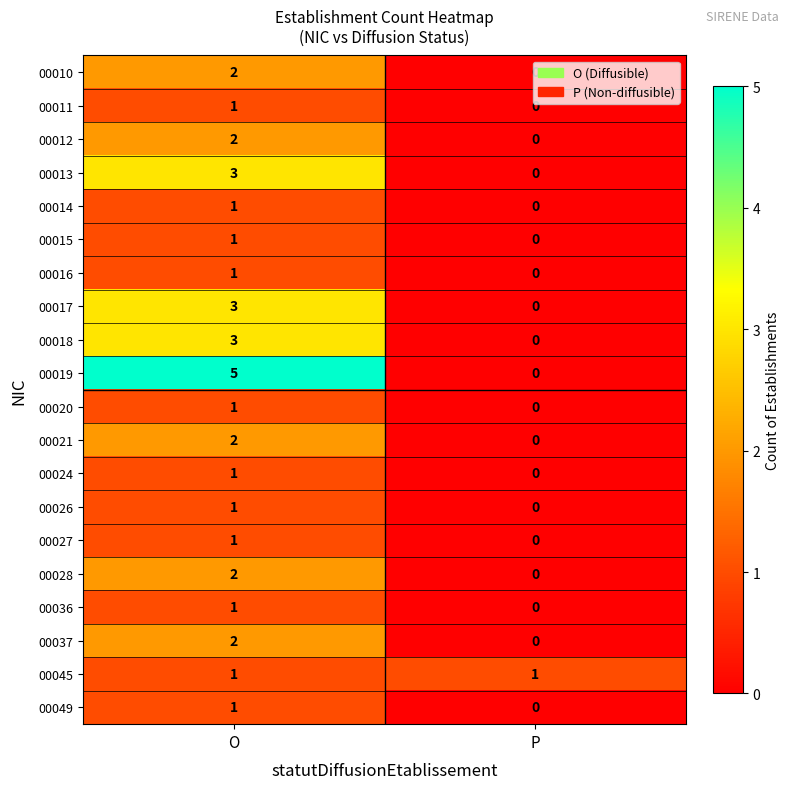

Count the number of categories in the chart.

2